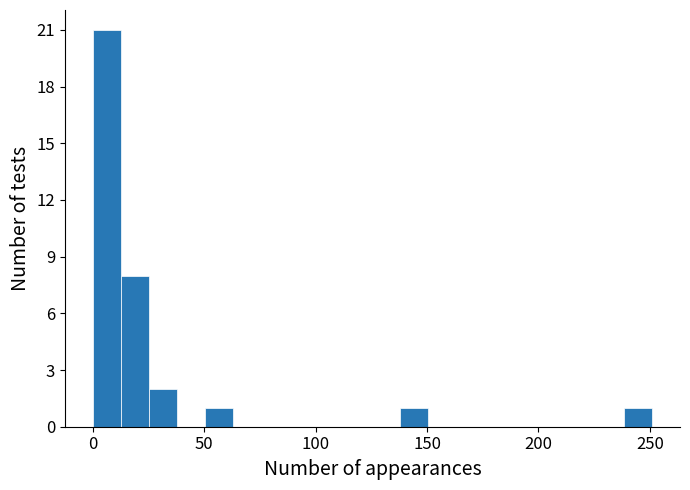

Around what value on the x-axis is the tallest bar? Give the approximate position of its centre, as read against the axis.

5